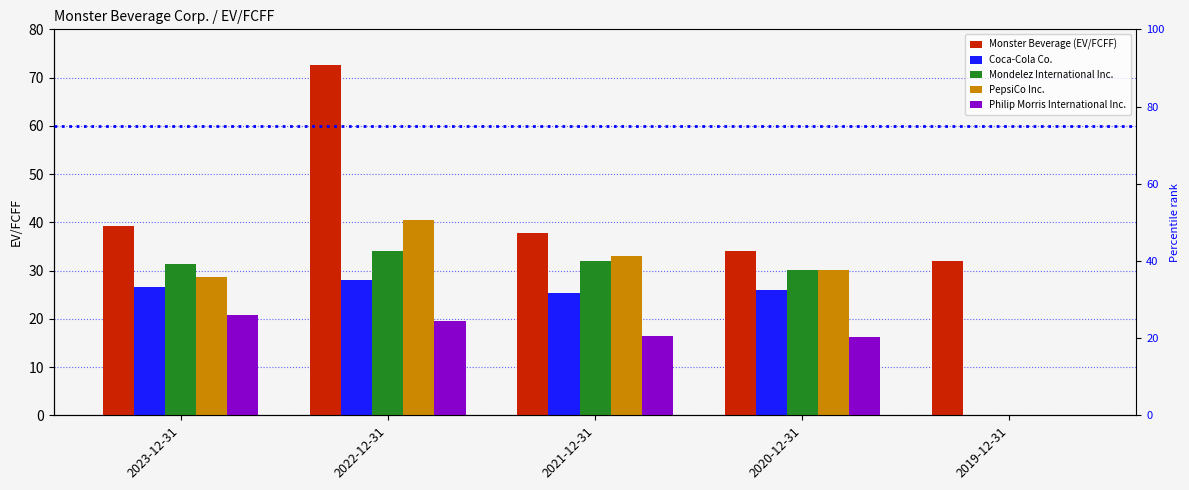

What is the difference between the highest and lowest values at 2021-12-31?

21.5